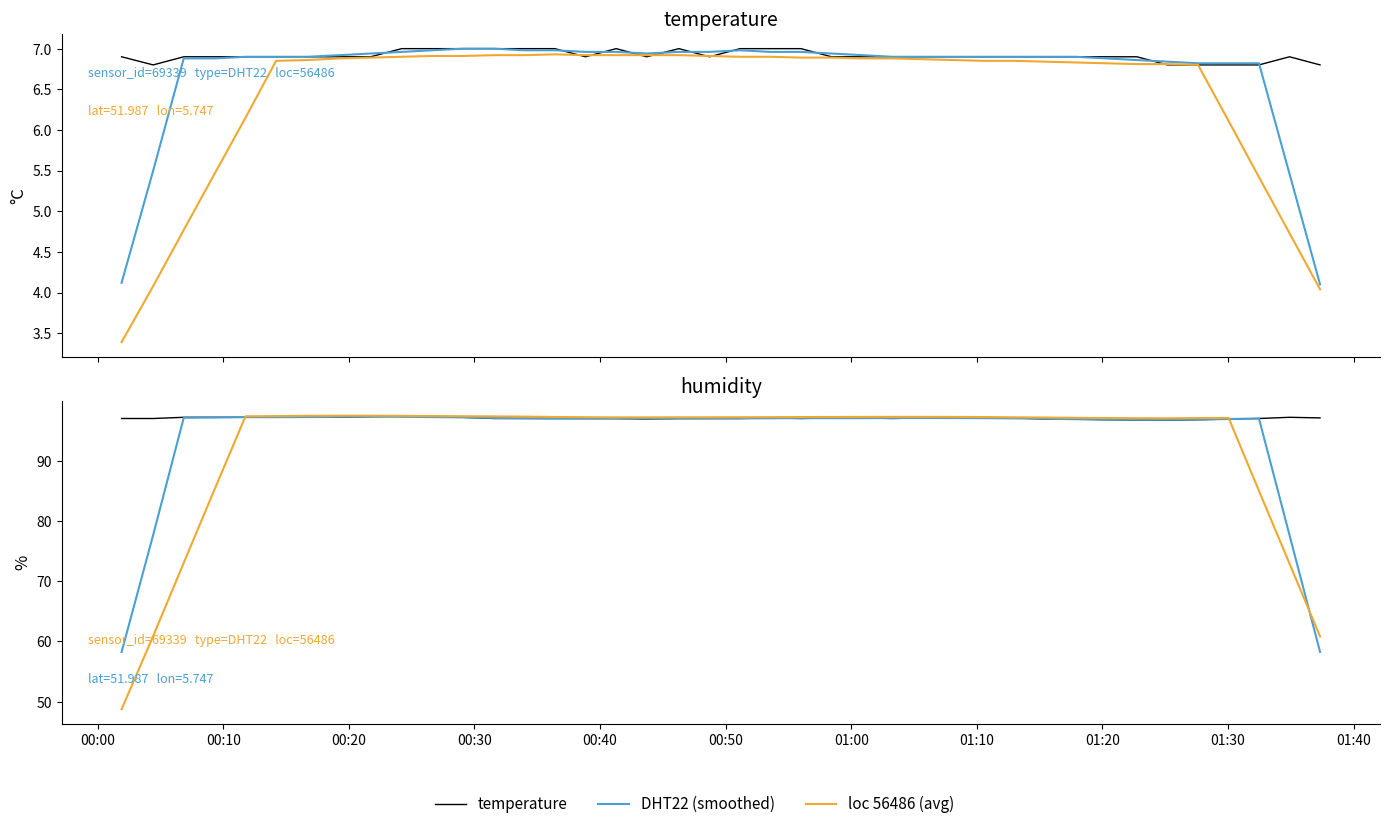

What is the average value of the humidity series?

97.1